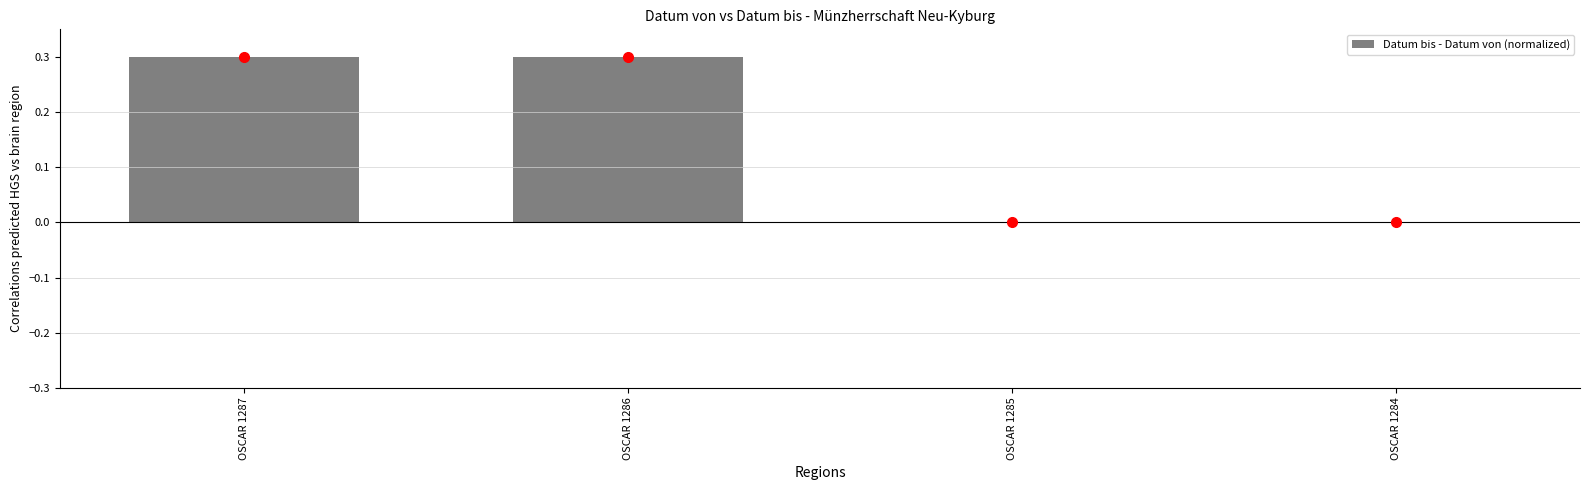

Reading left to right, extract all data points from this chart.

0.3	0.3	0.0	0.0